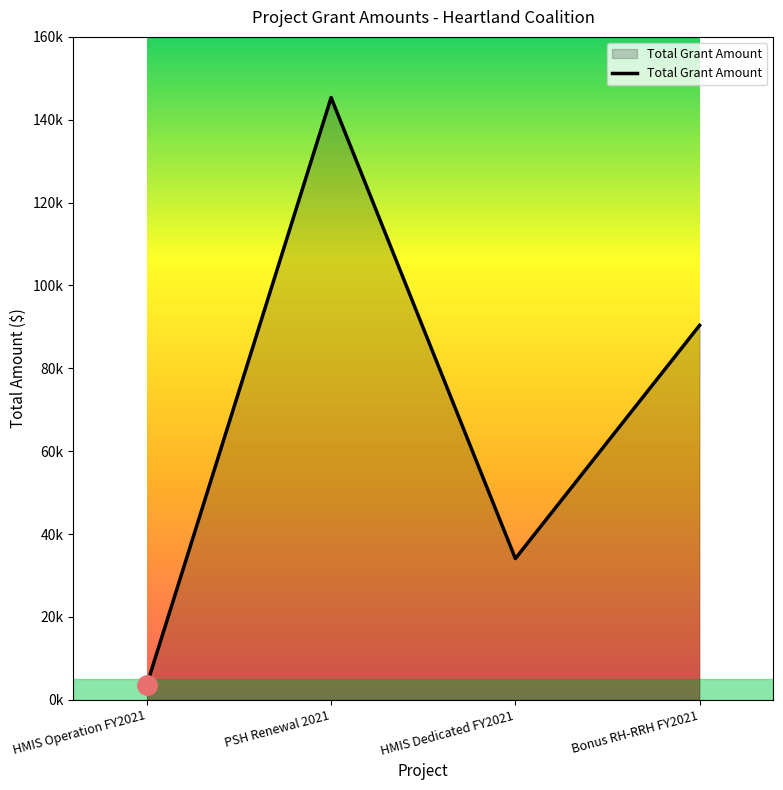

Read the value at PSH Renewal 2021, to the nearest 50.

145350